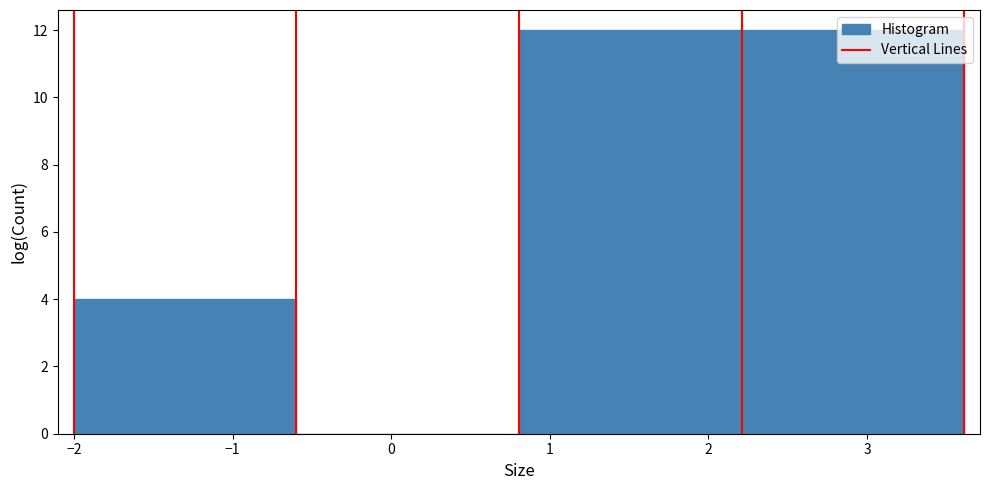

What is the height of the bar covering 2.2 to 3.6 on the x-axis? Neither the bar edges nor the heights are printed on the chart, so give them approximately, as read against the axes.

12